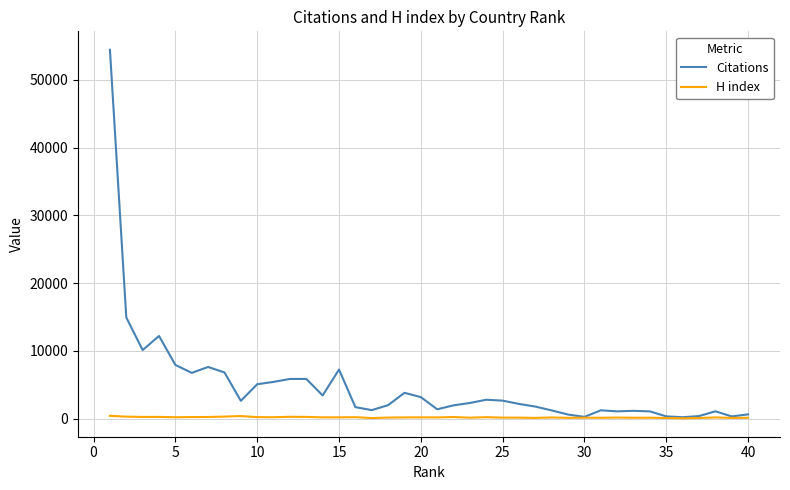

Does the chart display data point markers on the line(s)?

No